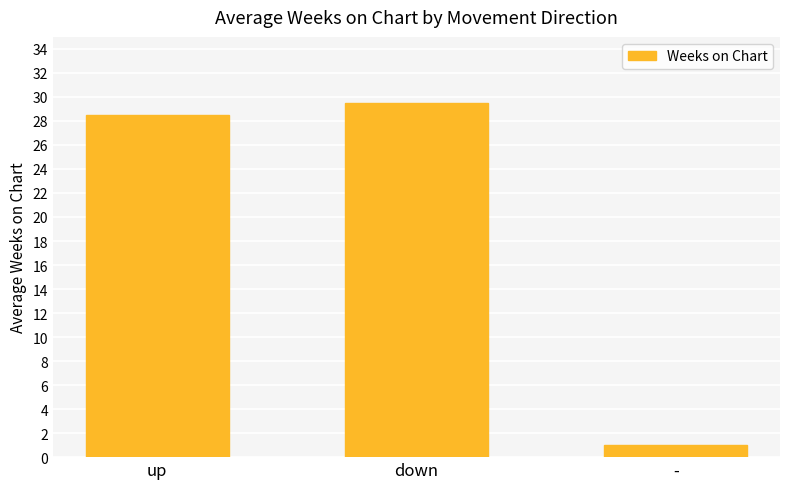

What is the sum of the values at down and up?

58.0